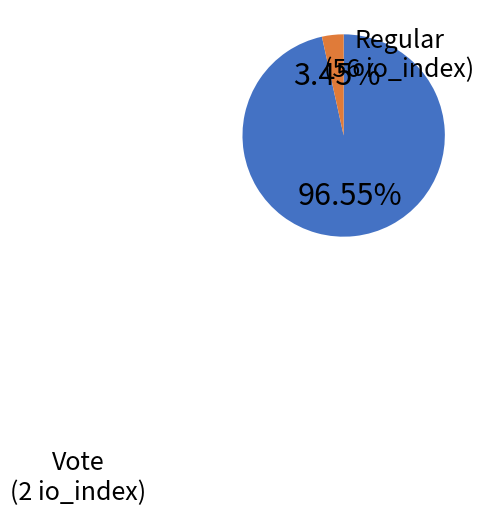

True or false: Vote accounts for 13% of the total.

False